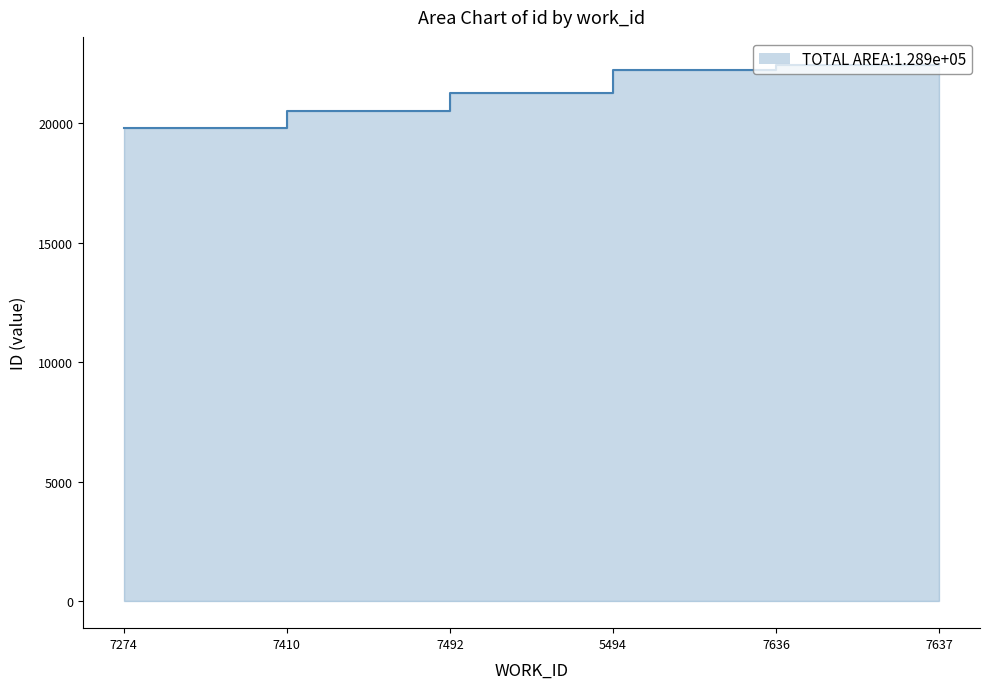

Is it true that the value at 7492 is 7778?

False